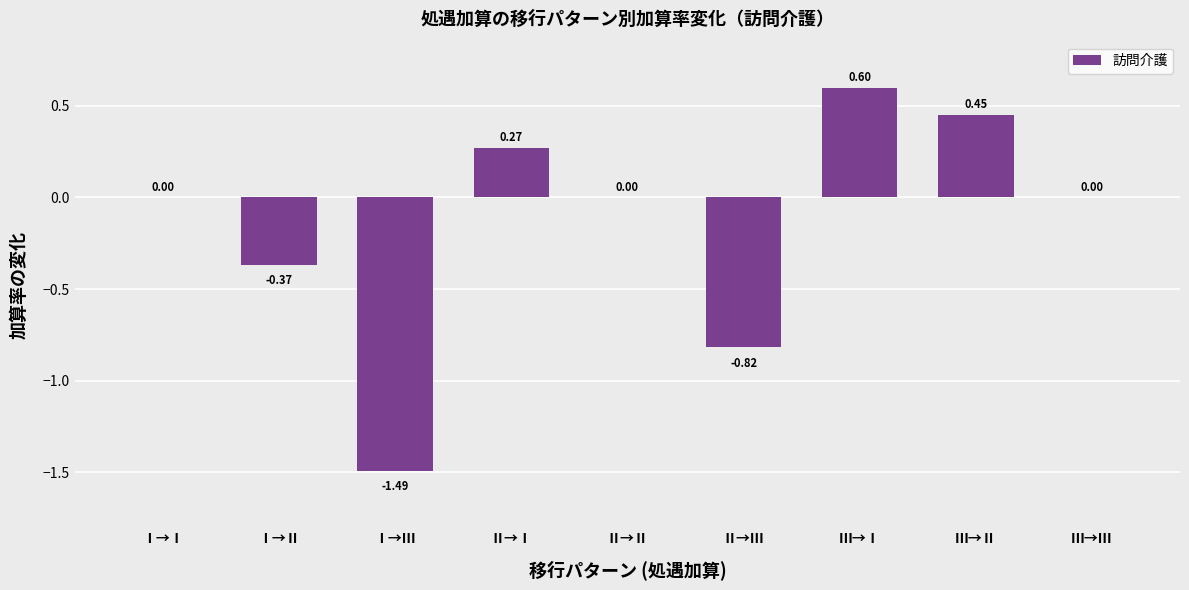

What is the sum of all values?

-1.4